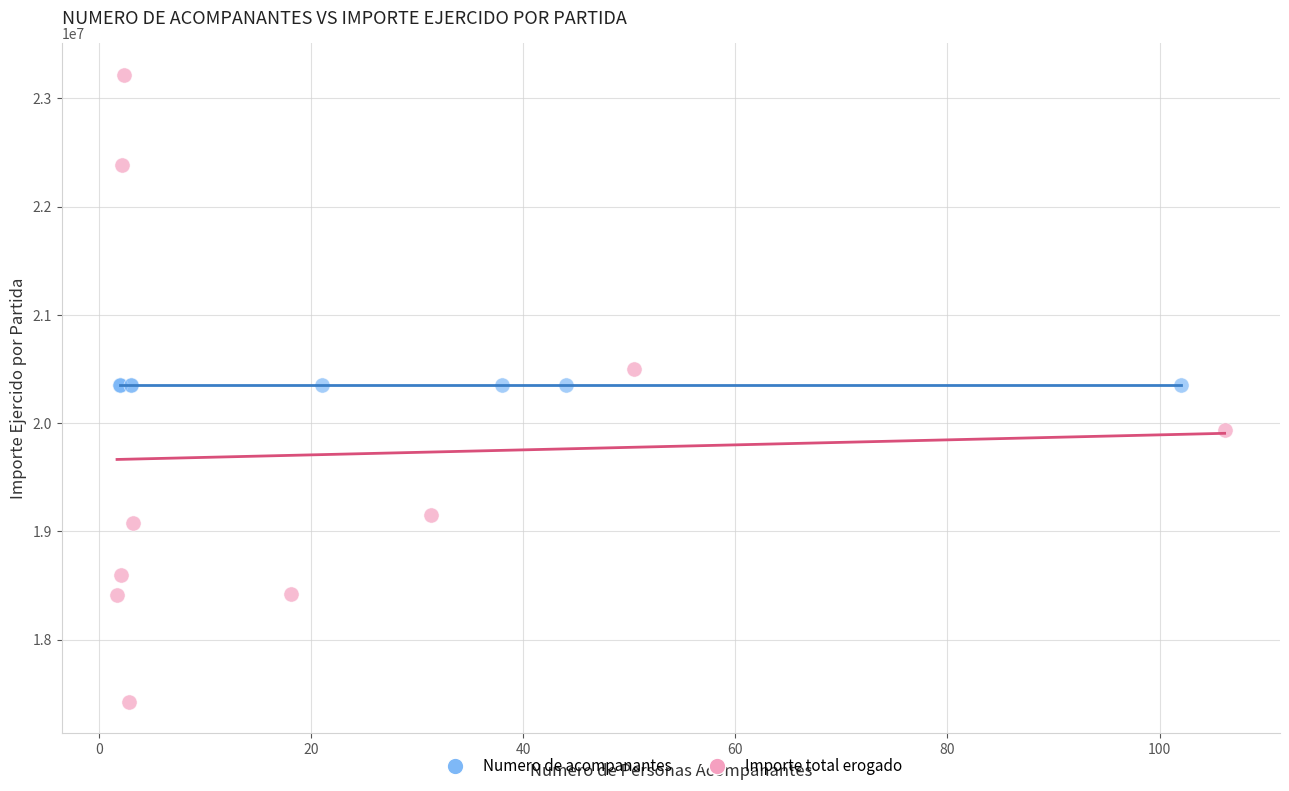

Which series contains the lowest Y value?

Importe total erogado